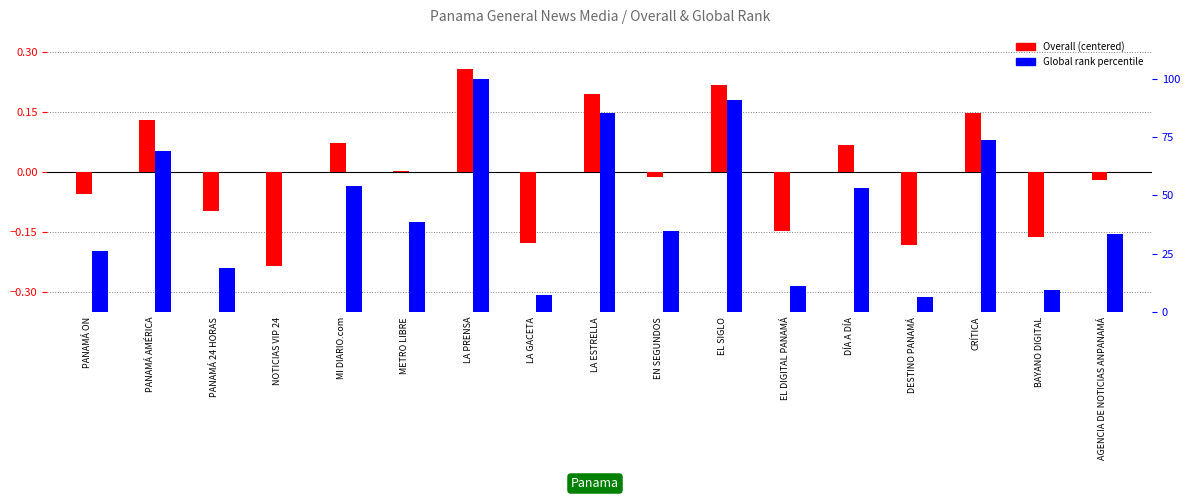

How many negative values does the Overall (centered) series have?

9